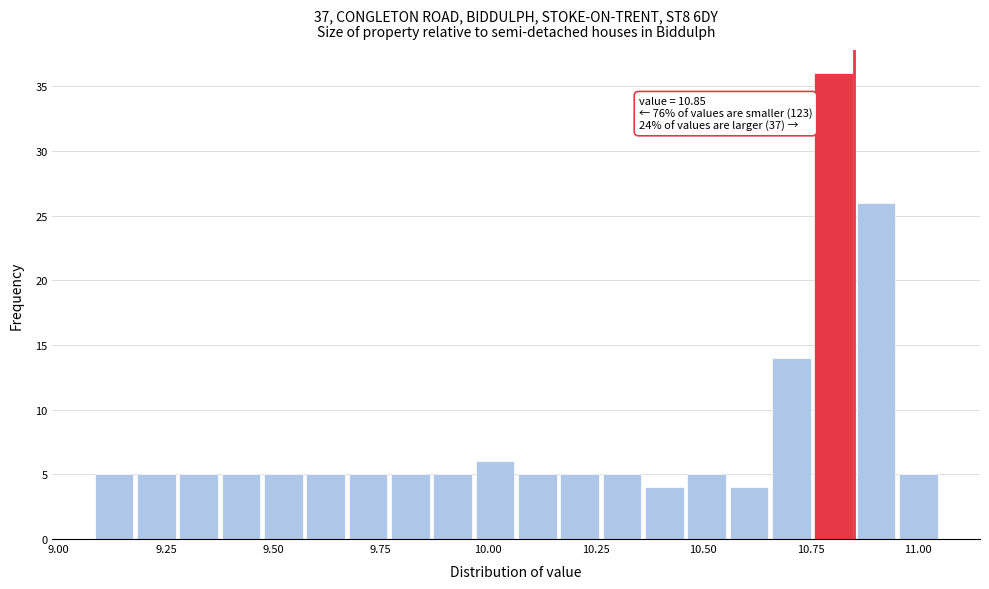

Read against the x-axis, roughly where is the centre of the tallest bar?

10.80